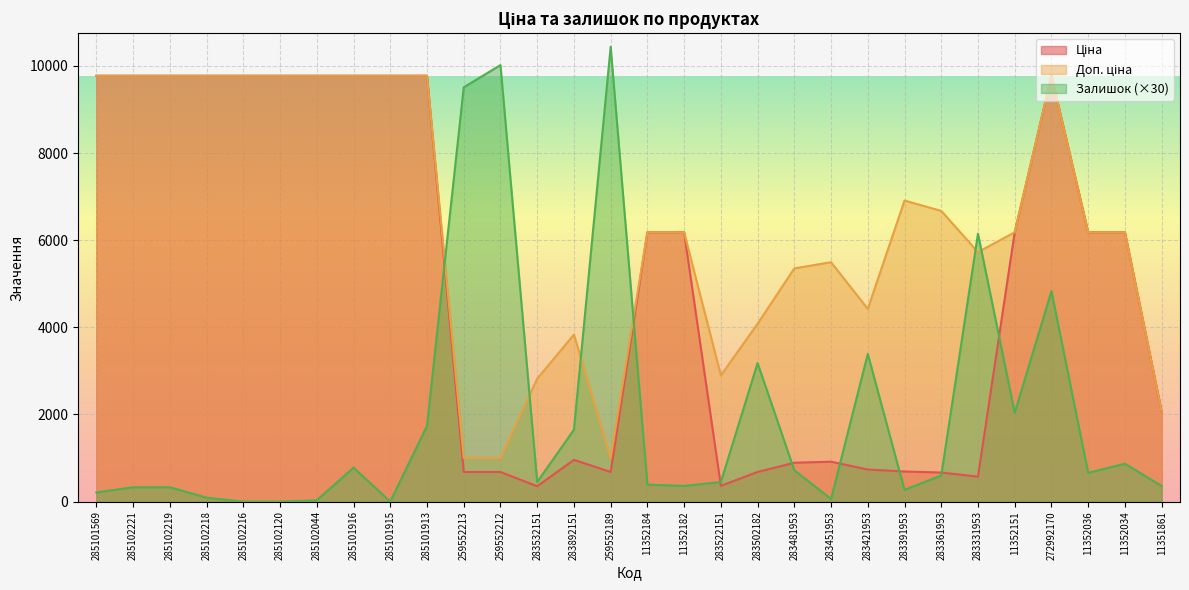

Is it true that Ціна equals 9775.5 at 285101913?

True